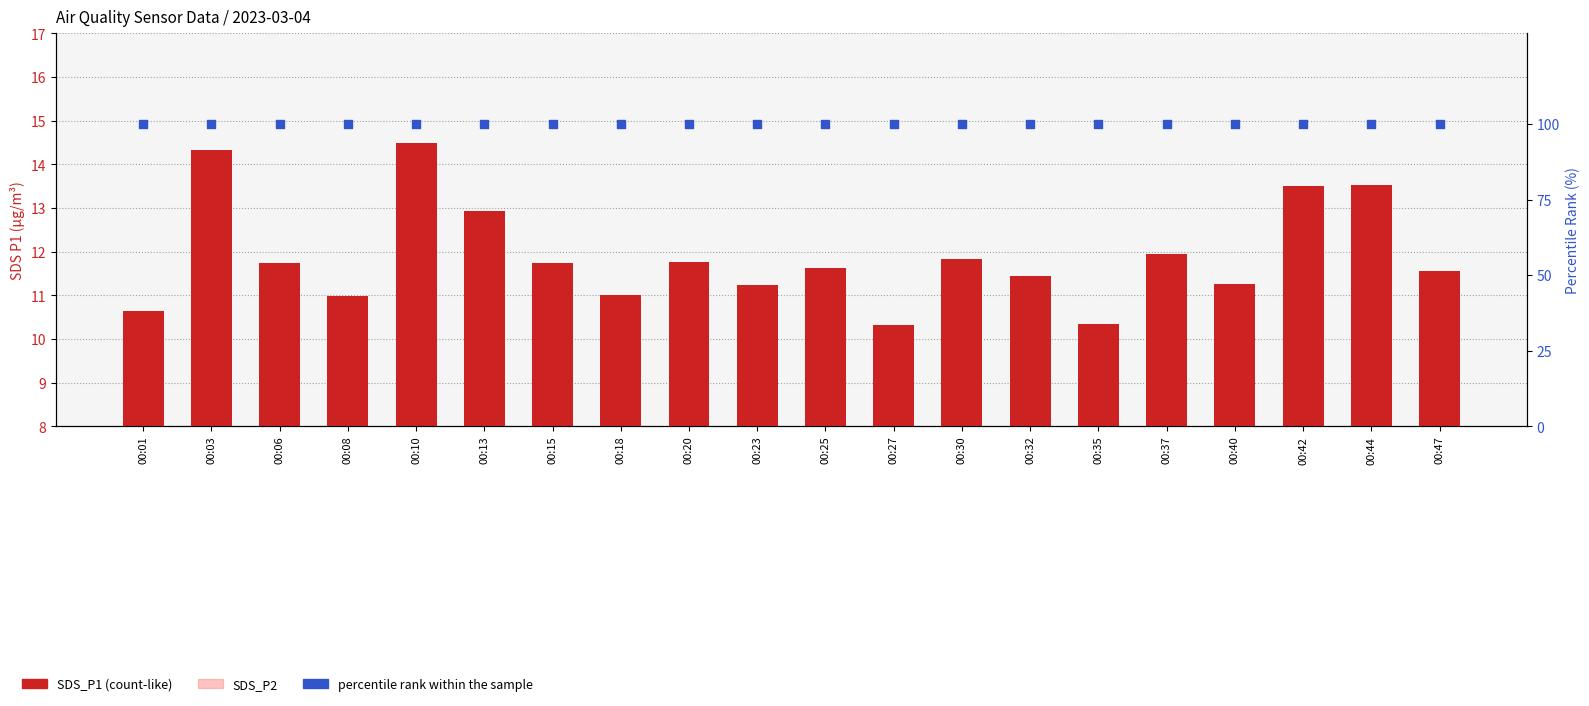

Which series contains the highest Y value?

percentile rank within the sample